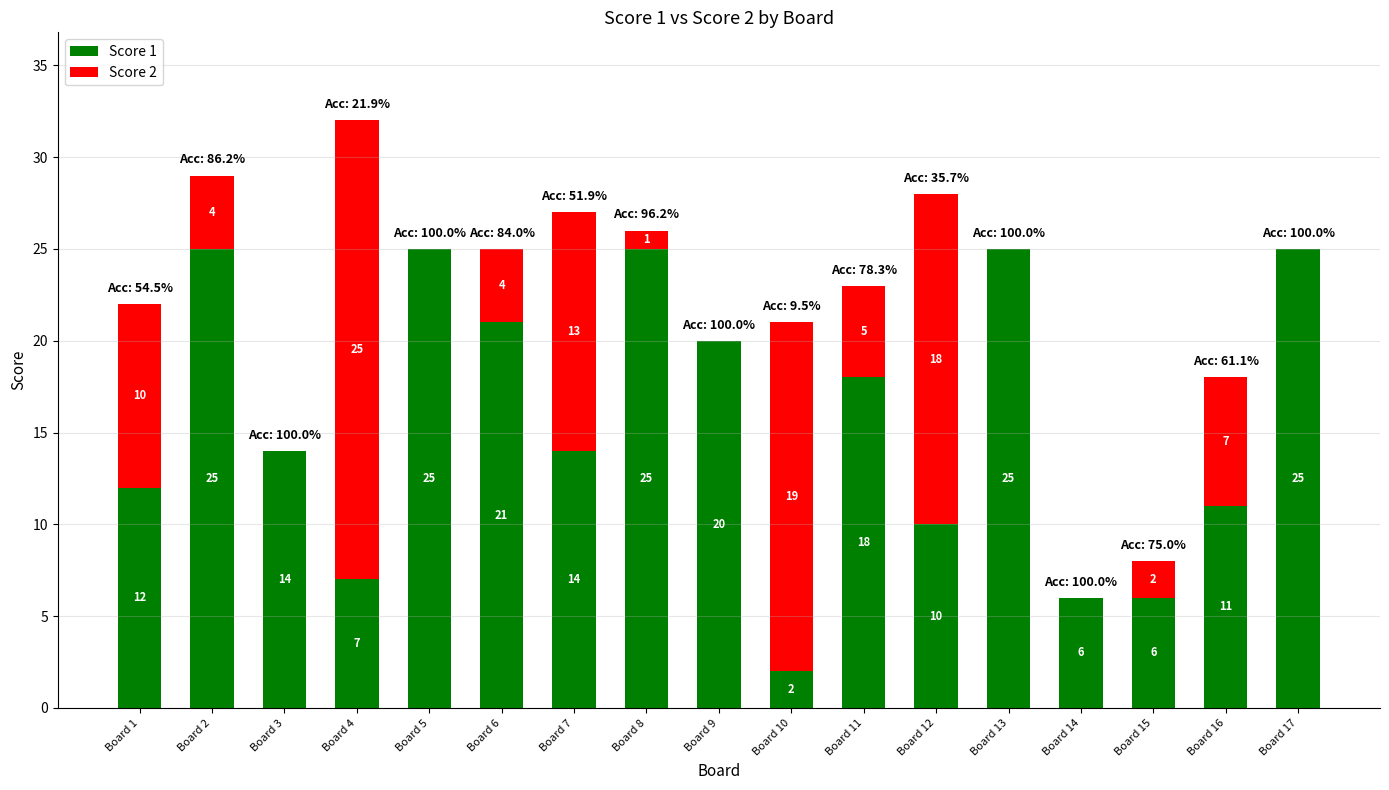

What is the maximum value for Score 1?

25